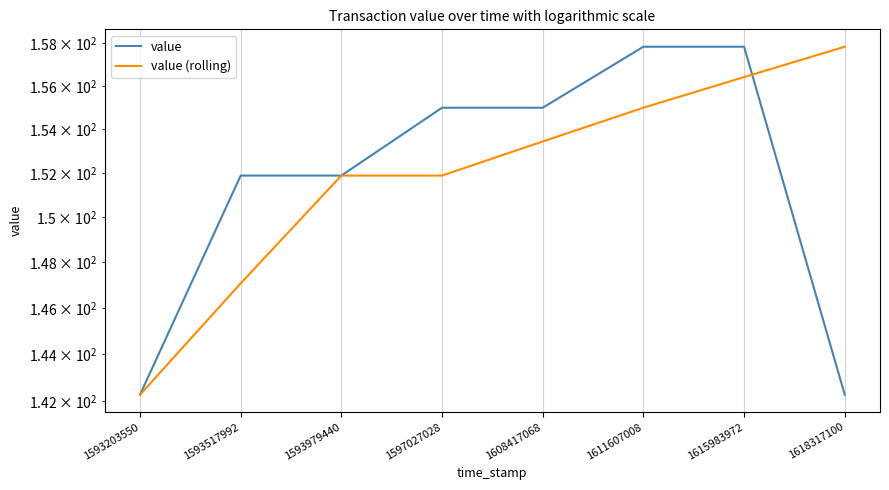

What are all the series names shown in the legend?

value, value (rolling)